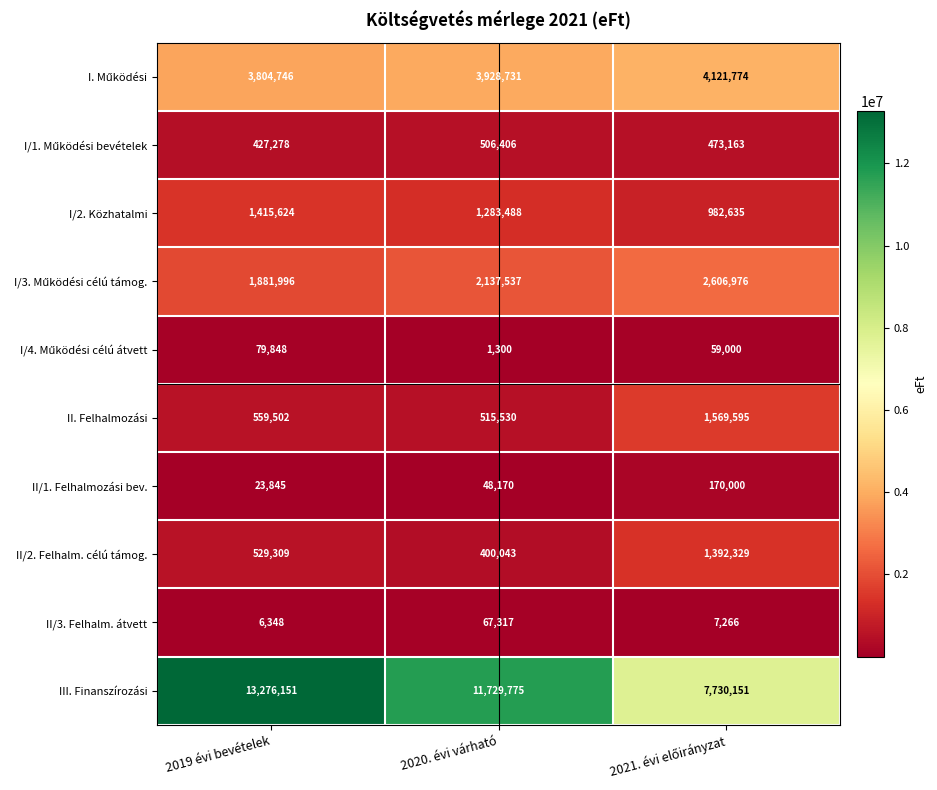

What is the sum of all III. Finanszírozási values?

32736077